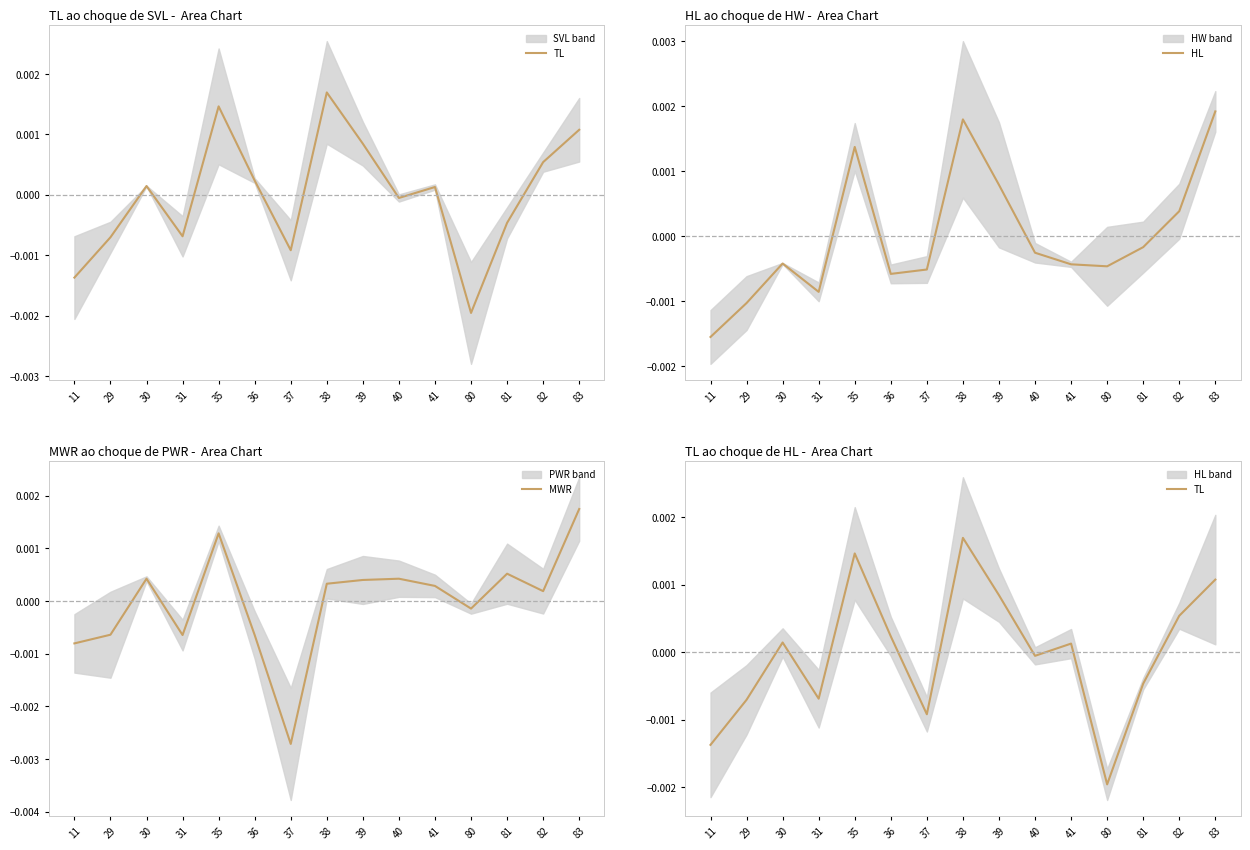

Between which two adjacent categories do TL and HL first intersect?

36 and 37